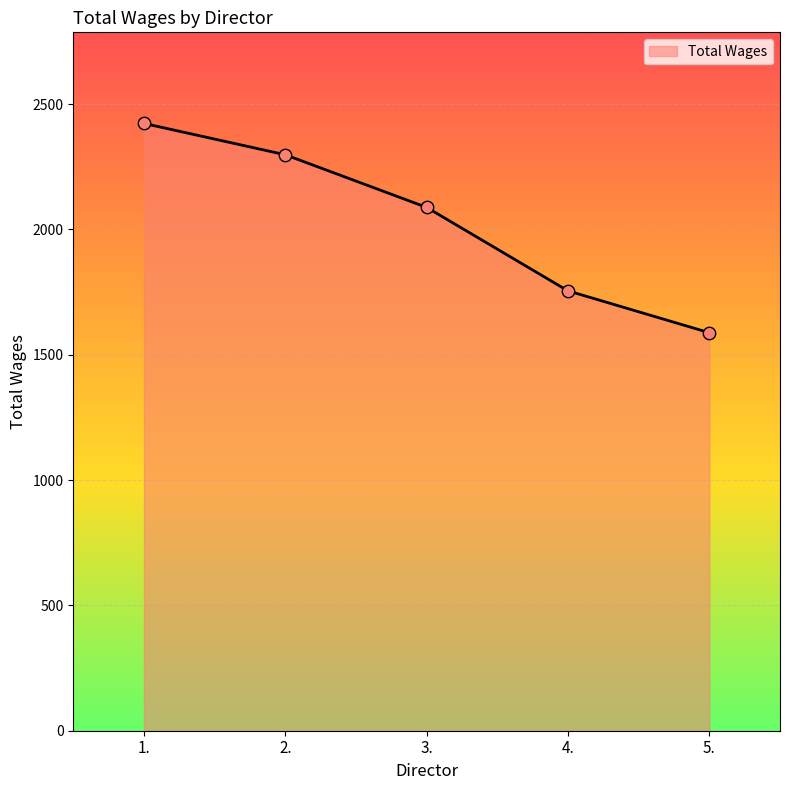

Which has a higher value, 1. or 3.?

1.